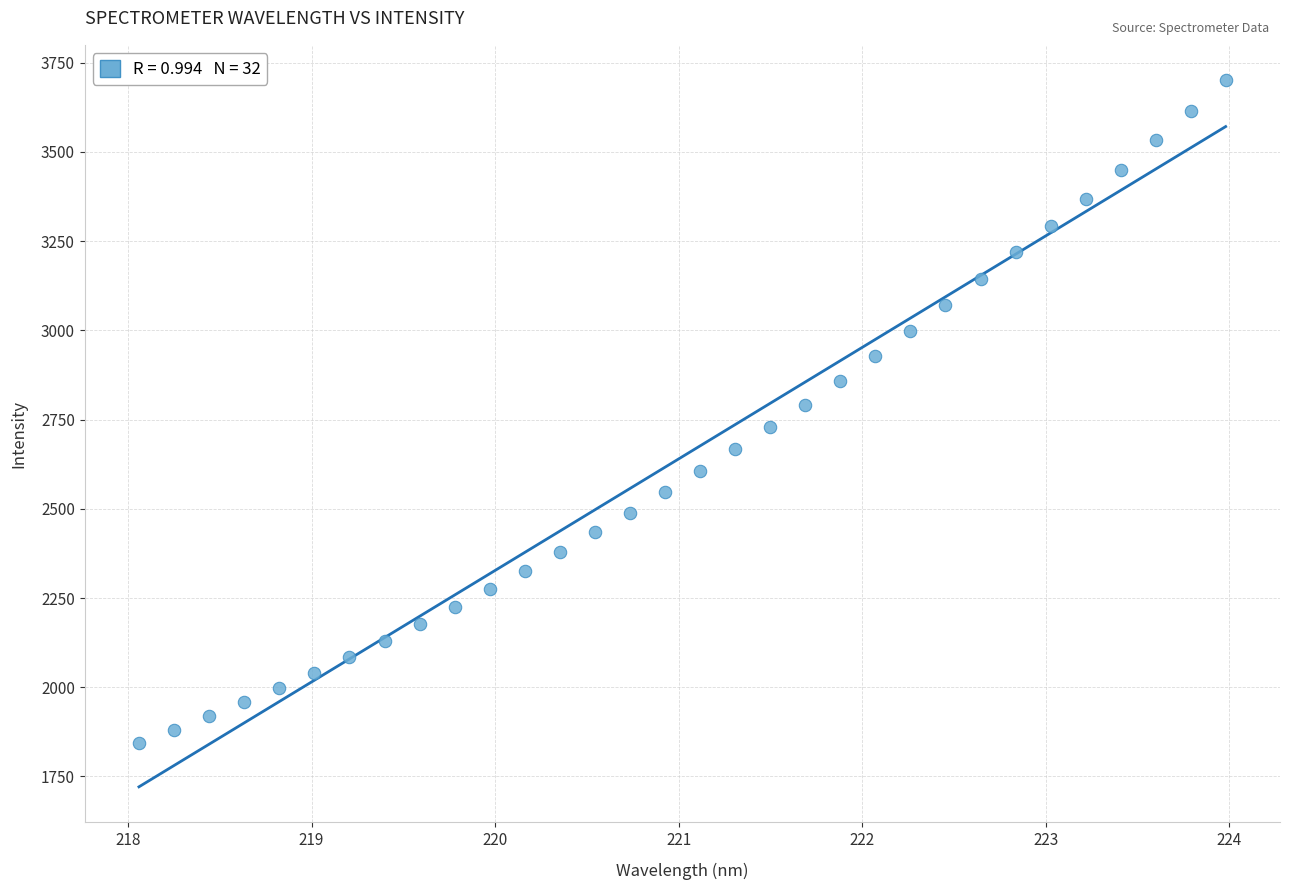

What is the range of Y values (max minus min)?

1858.0